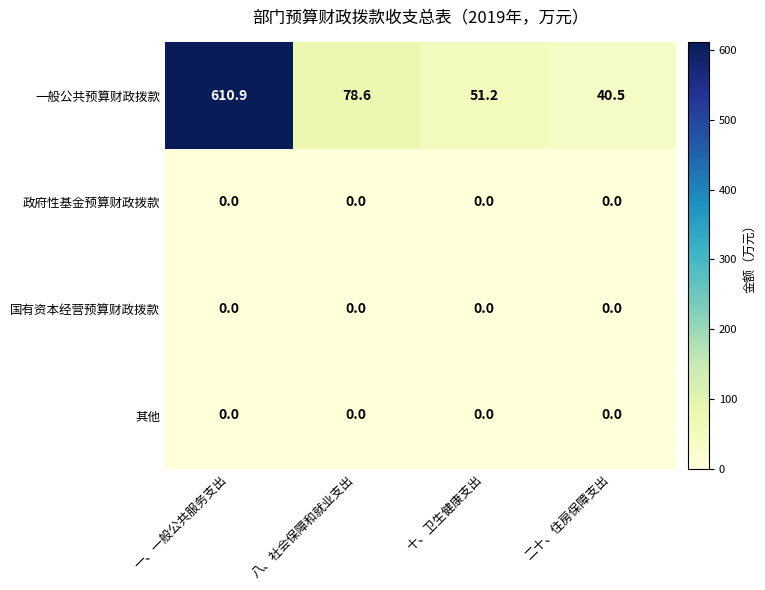

How many distinct data groups are displayed?

4